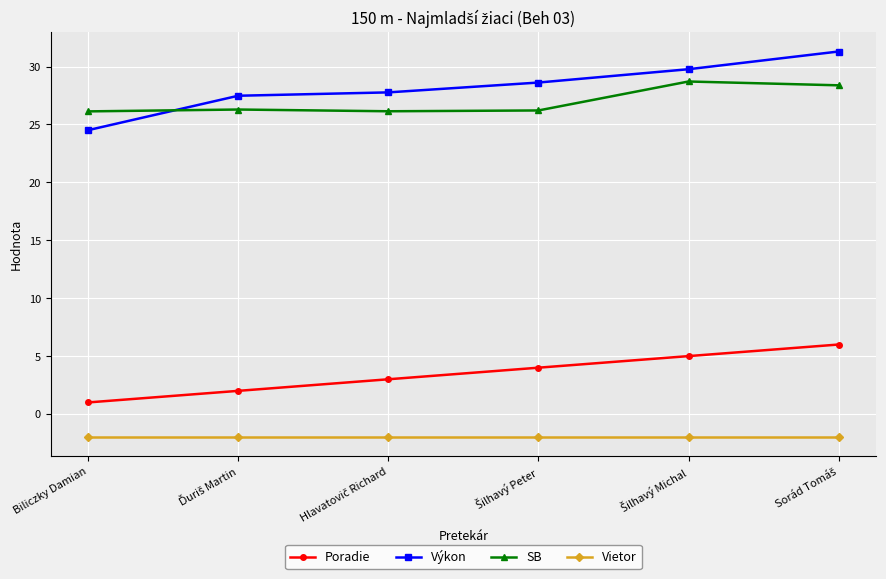

How many Poradie values are between 2 and 5?

4